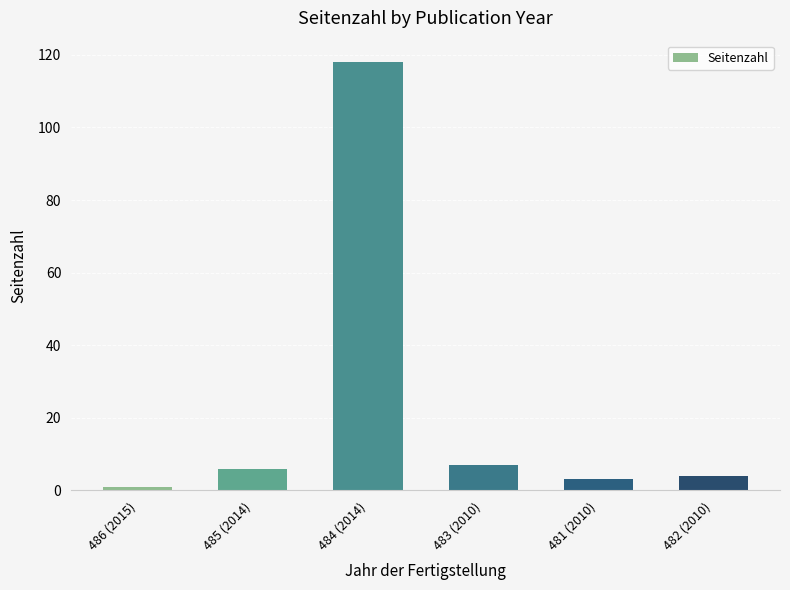

Rank the categories by value from highest to lowest.

484 (2014), 483 (2010), 485 (2014), 482 (2010), 481 (2010), 486 (2015)